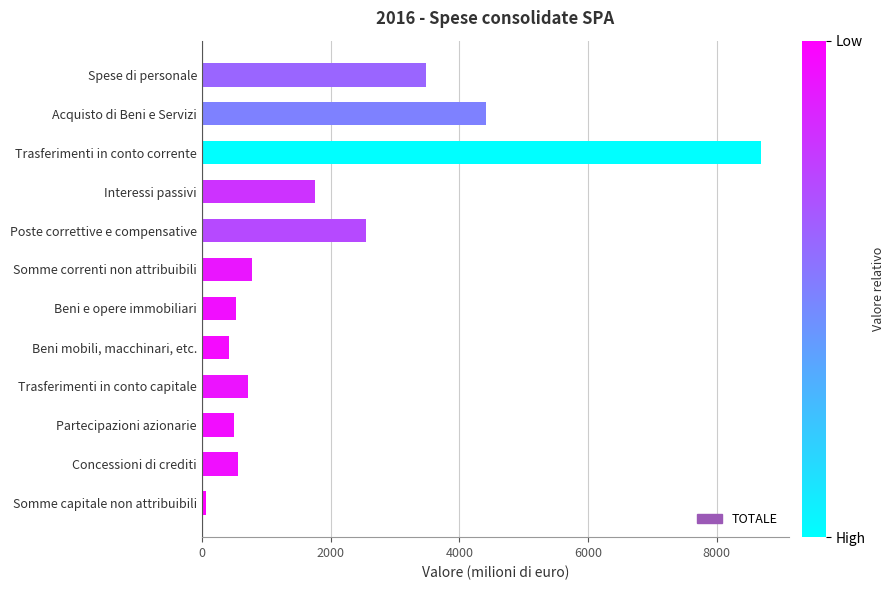

How many bars are there in total?

12